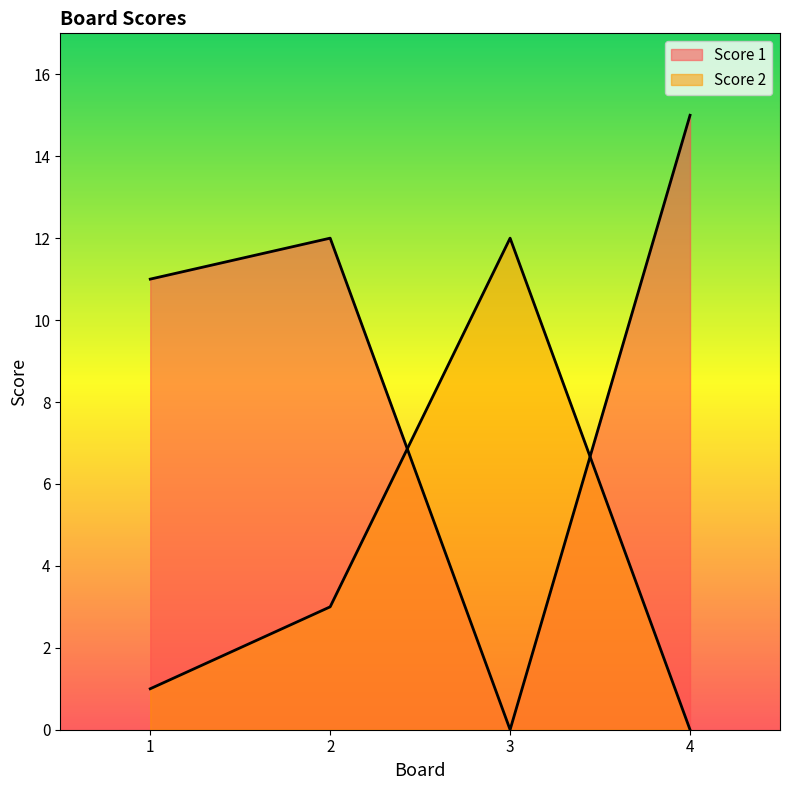

Which series ends up on top after the final intersection of Score 1 and Score 2?

Score 1